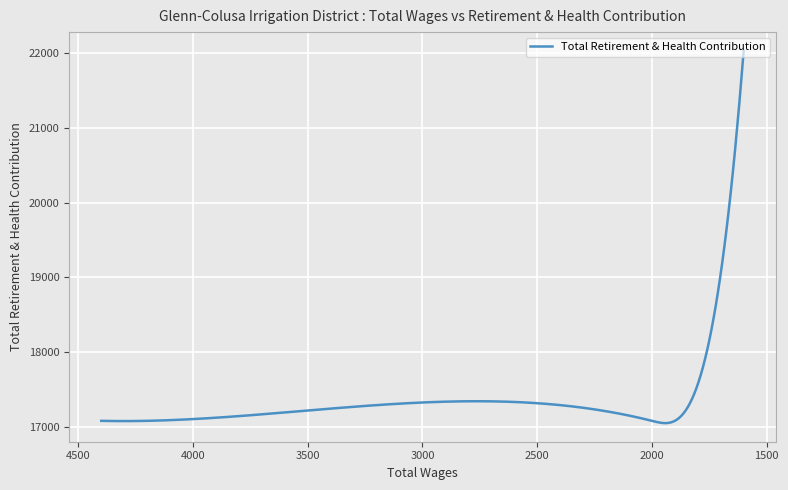

What value does the data have at 1900.0, to the nearest 50?

17100